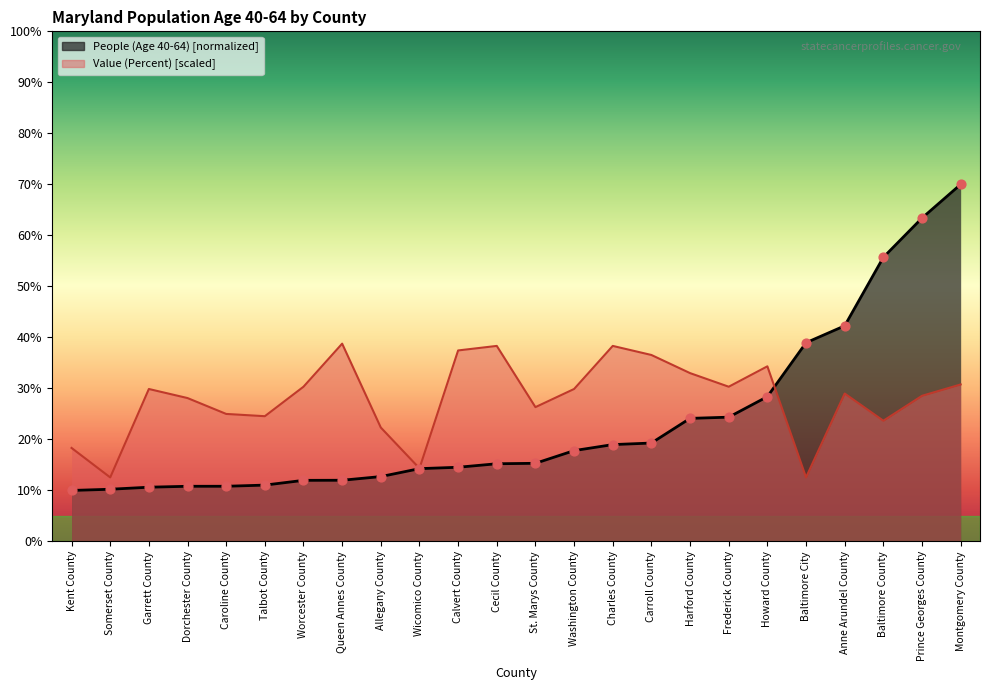

Which series reaches the maximum Y coordinate?

People (Age 40-64)